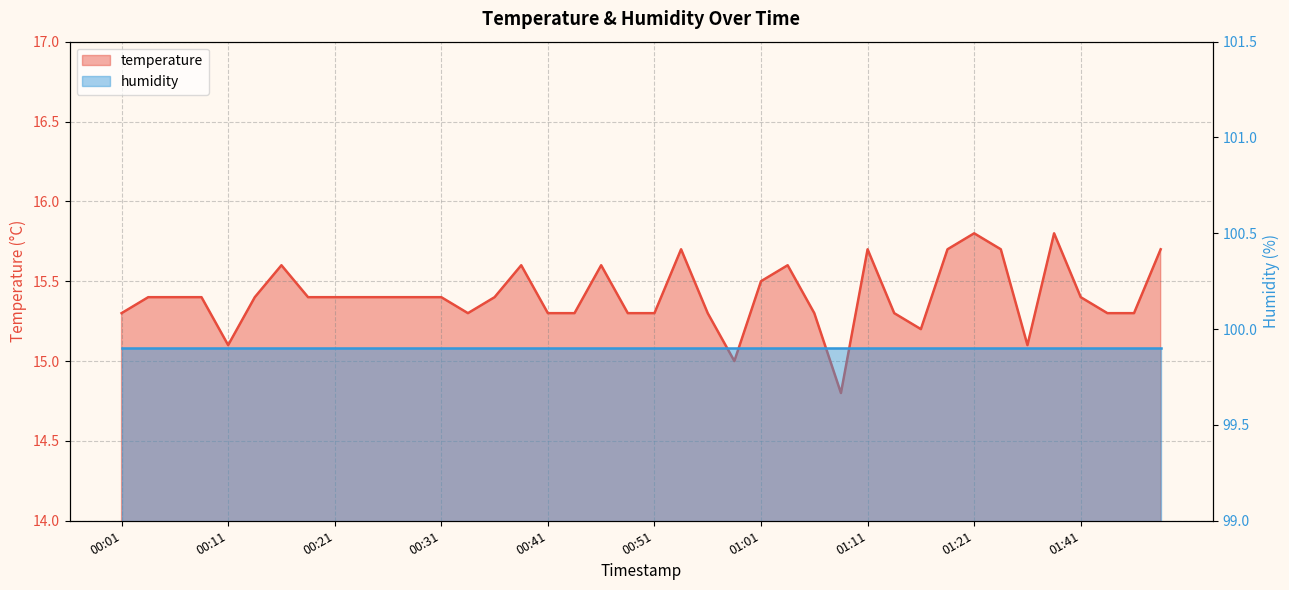

List the labels in order of value, largest first.

01:21, 01:38, 00:54, 01:11, 01:19, 01:33, 01:49, 00:16, 00:39, 00:46, 01:03, 01:01, 00:04, 00:06, 00:09, 00:14, 00:19, 00:21, 00:24, 00:26, 00:29, 00:31, 00:36, 01:41, 00:01, 00:34, 00:41, 00:44, 00:49, 00:51, 00:56, 01:06, 01:14, 01:43, 01:46, 01:16, 00:11, 01:36, 00:58, 01:09